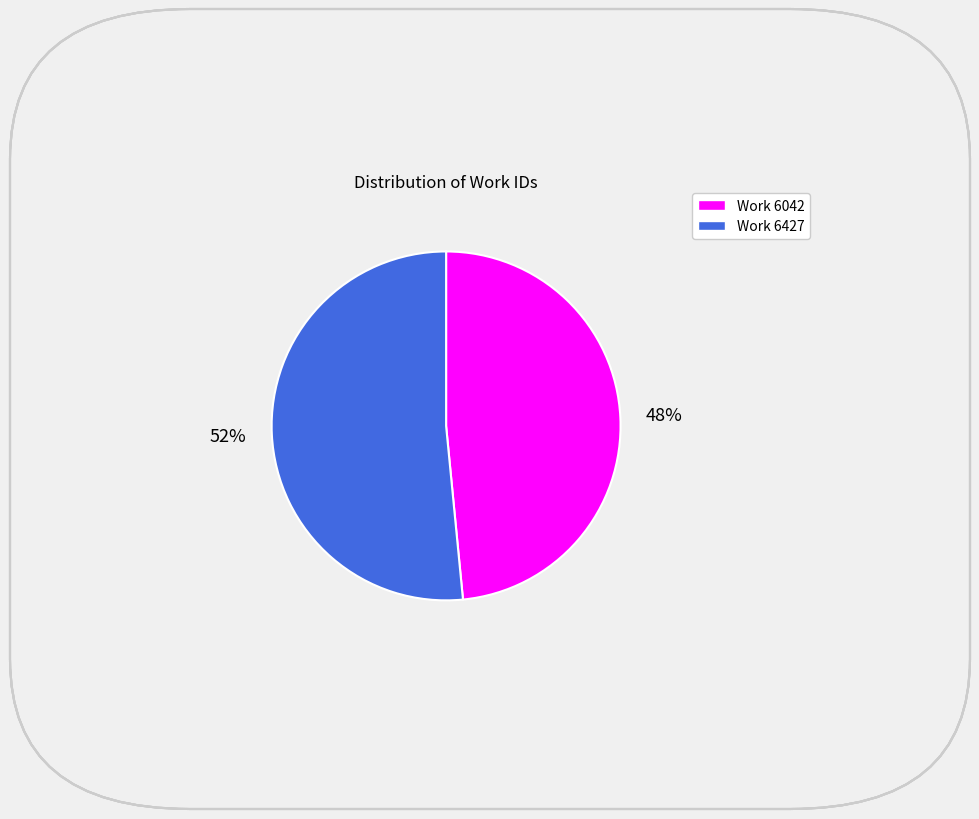

Is it true that Work 6042 is 48% of the pie?

True